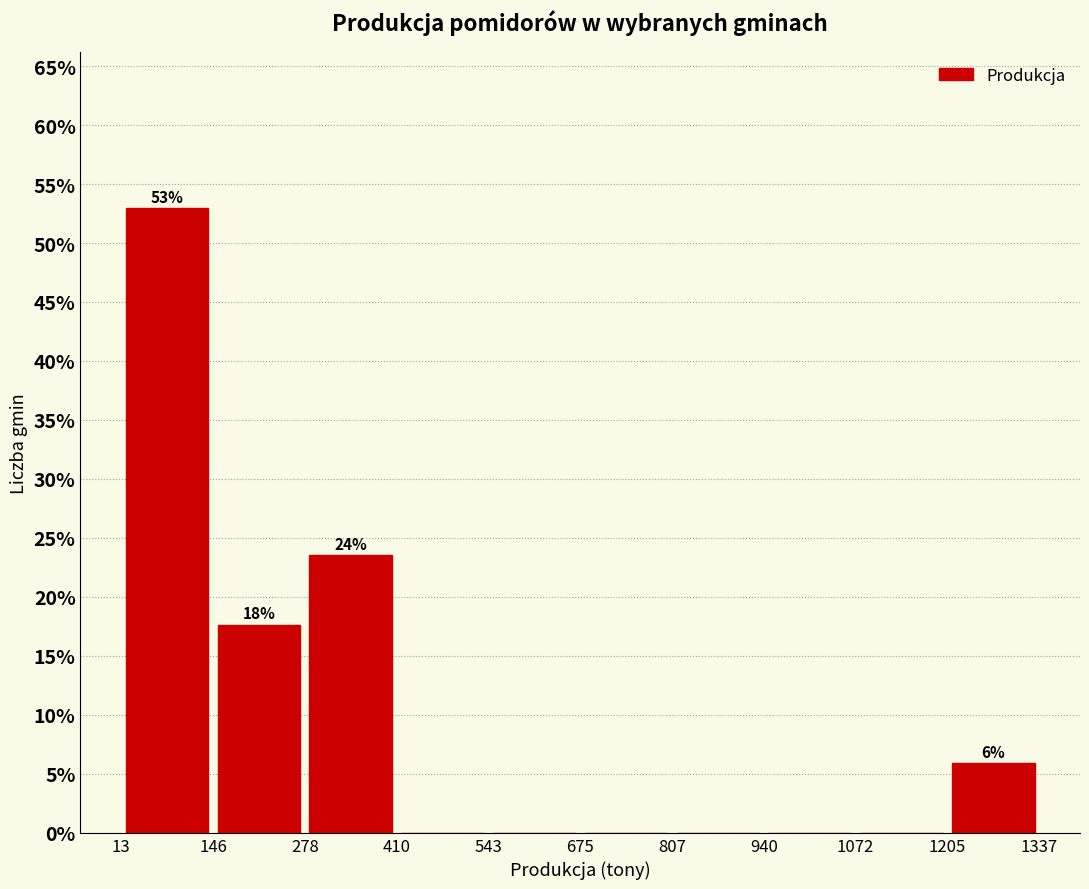

Which range on the x-axis has the tallest bar?

13 to 146